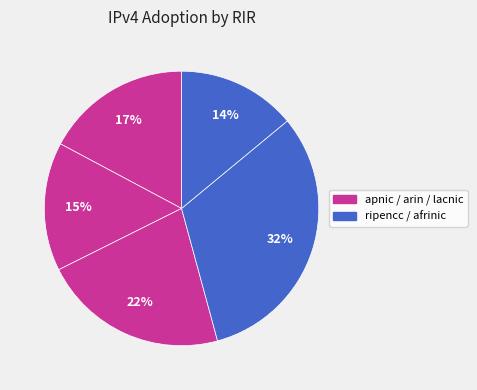

Rank the categories by value from lowest to highest.

afrinic, arin, apnic, lacnic, ripencc